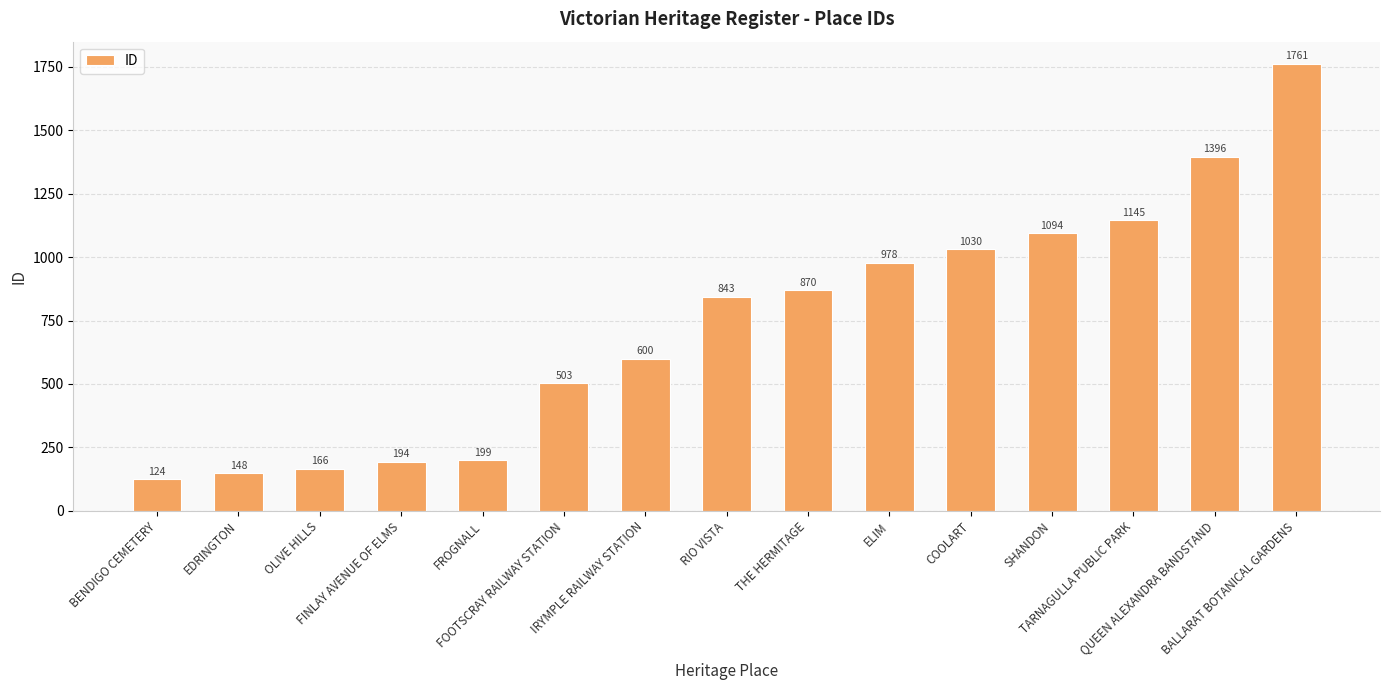

What is the average value?

737